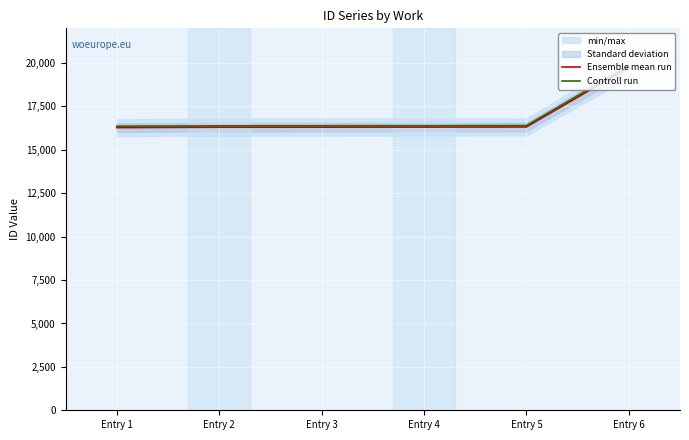

What are all the series names shown in the legend?

Ensemble mean run, Controll run